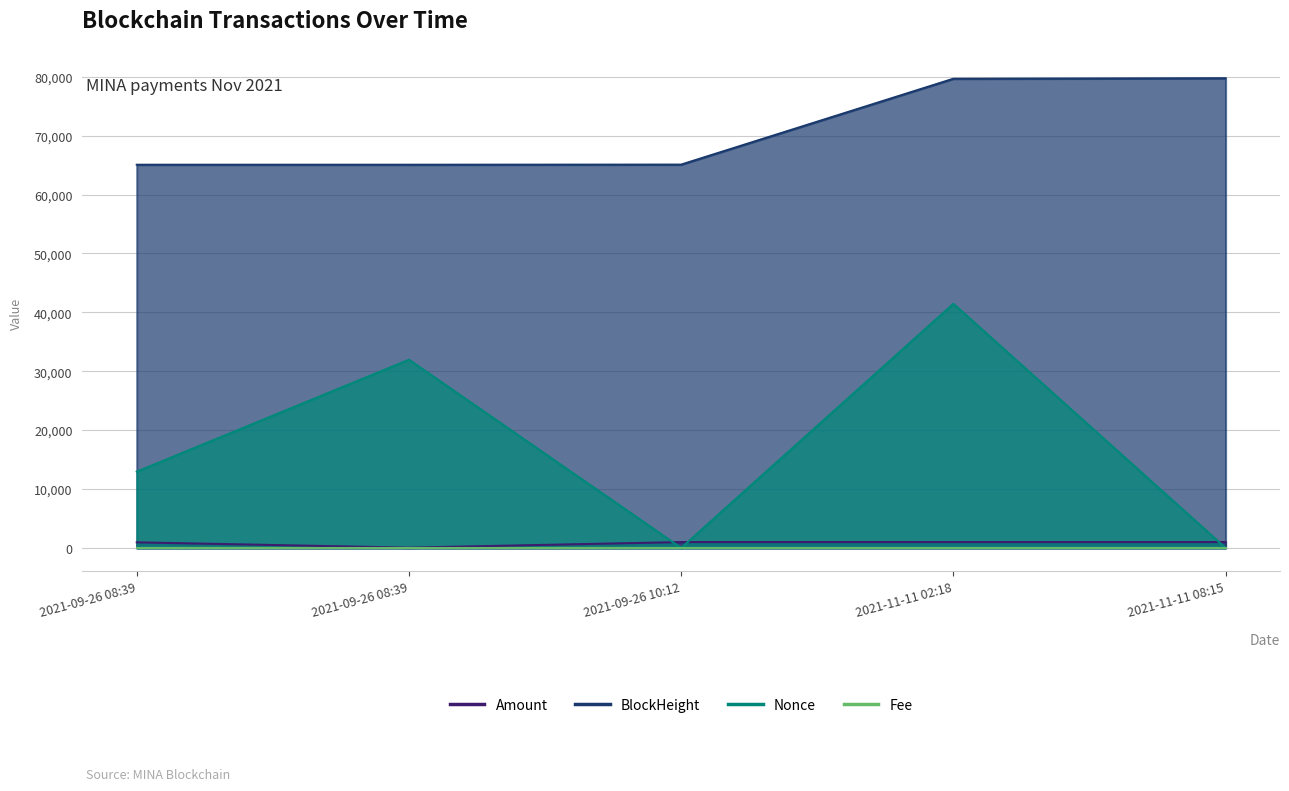

What is the difference between the maximum and minimum values in the BlockHeight series?

14680.0